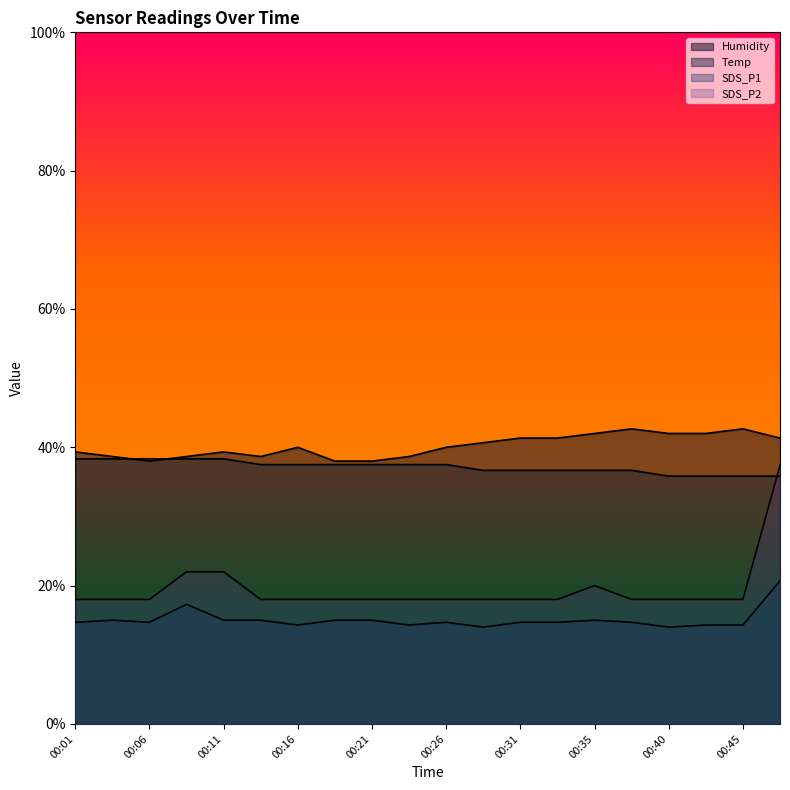

True or false: SDS_P1 has more than 0 interior local peaks.

True